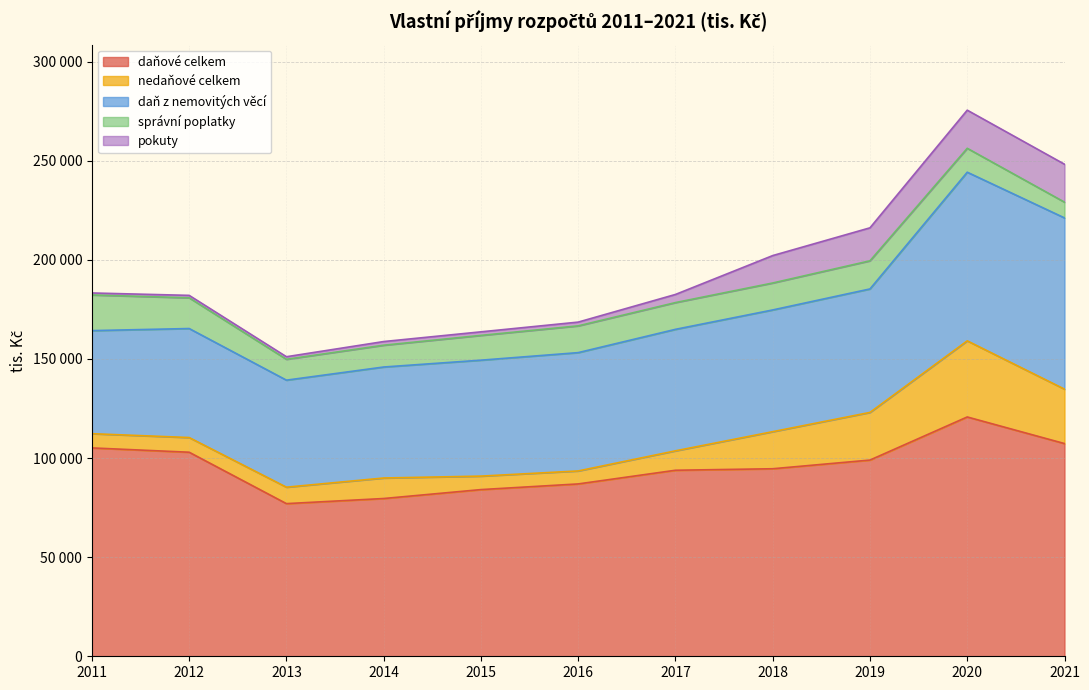

True or false: pokuty has a value of 8579.0 at 2019.

False